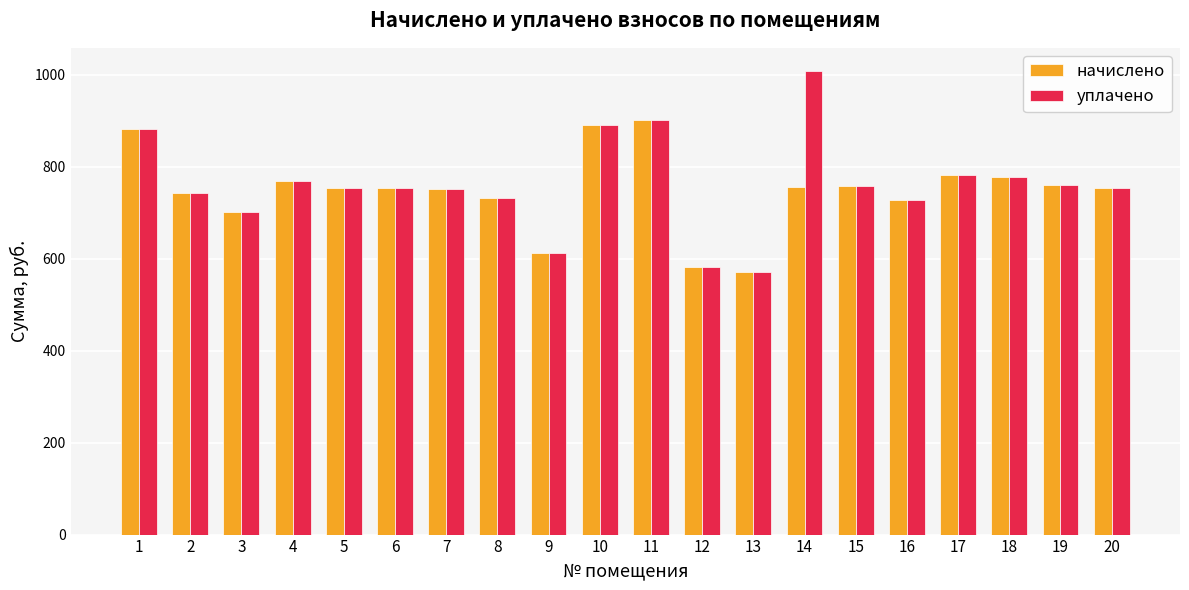

At which category is the sum across all series the highest?

11